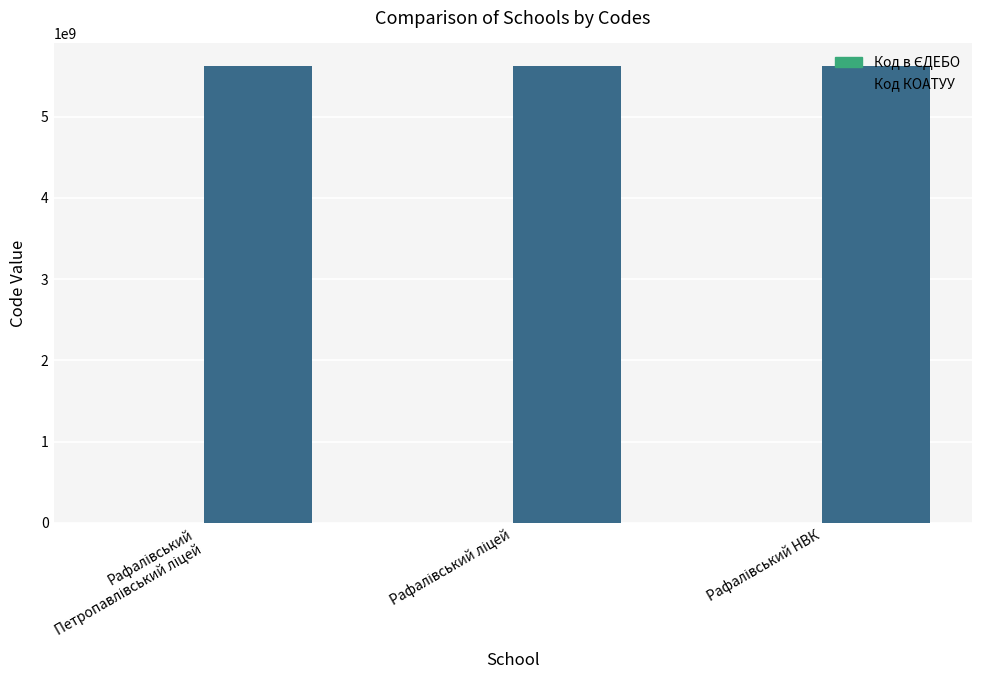

What is the maximum value shown in the chart?

5620855400